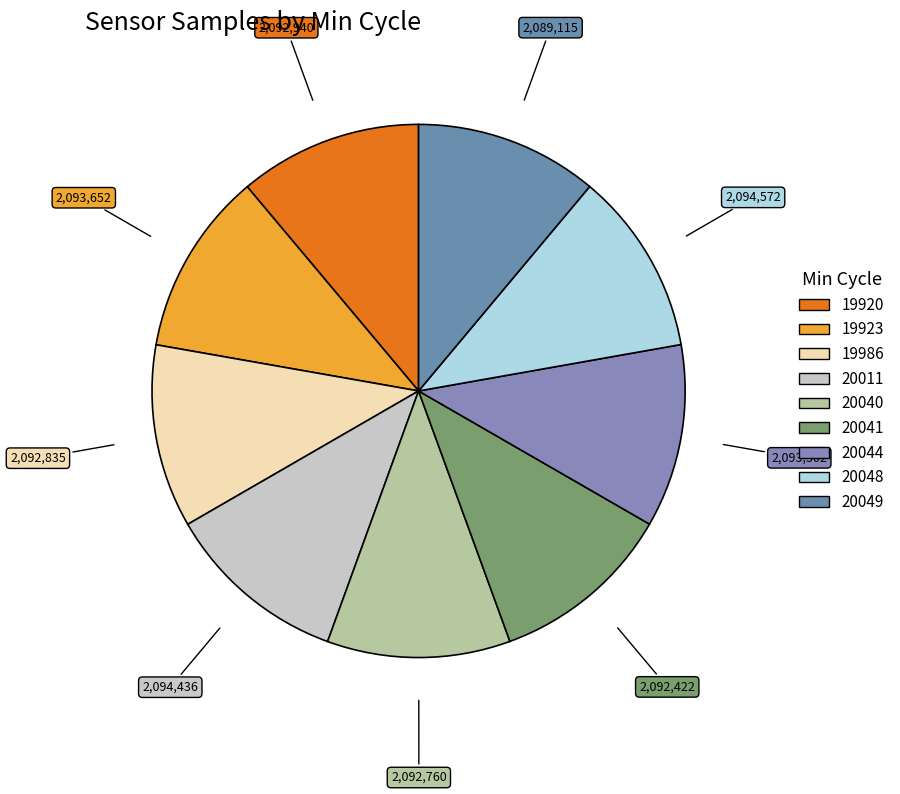

How many slices are in this pie chart?

9